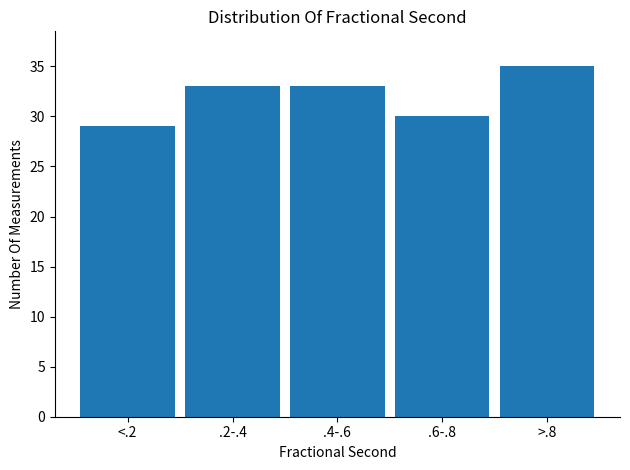

Reading right to left, list all the values displayed in this chart.

35	30	33	33	29